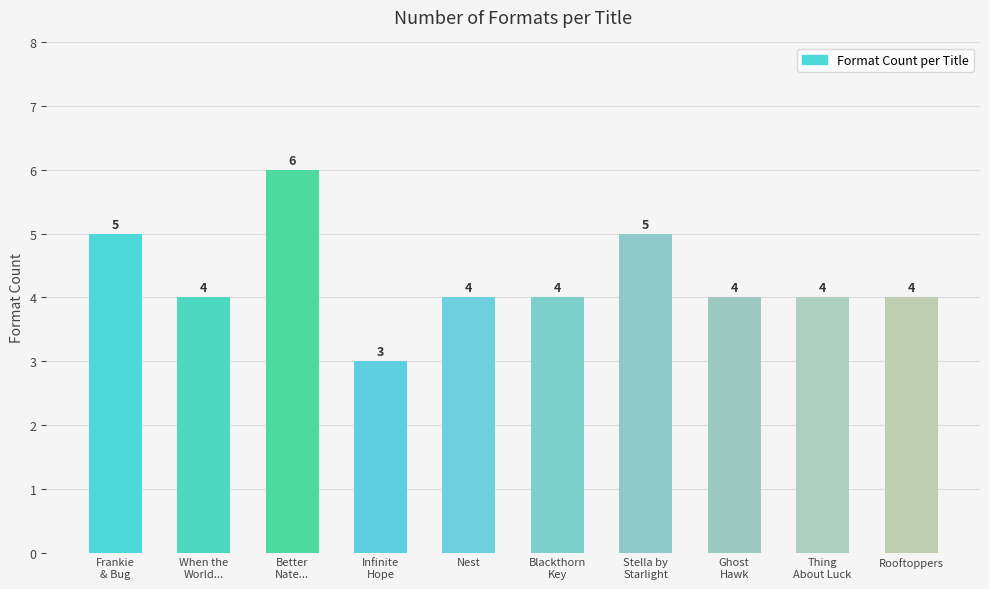

What is the minimum value shown in the chart?

3